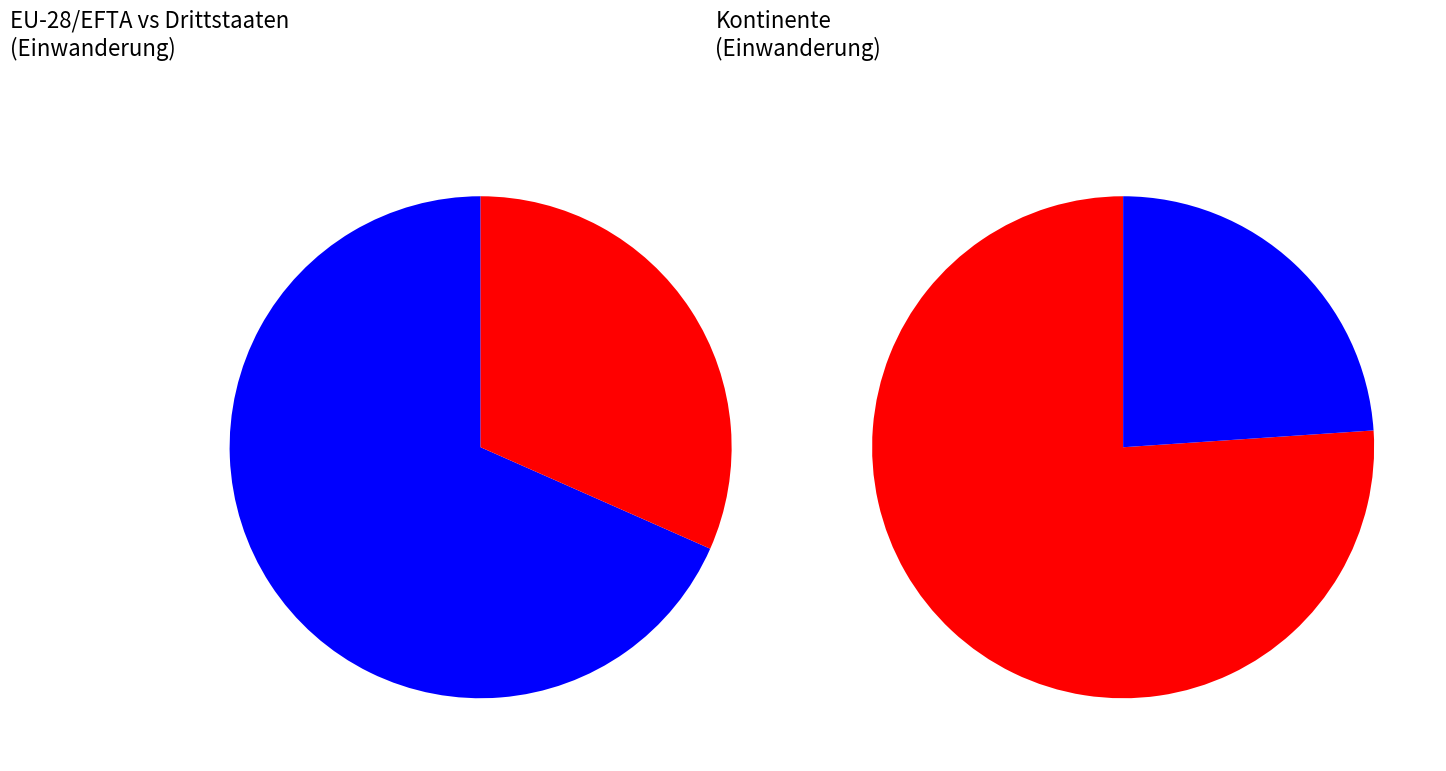

What percentage is the Amerika slice, to the nearest percent?

4%